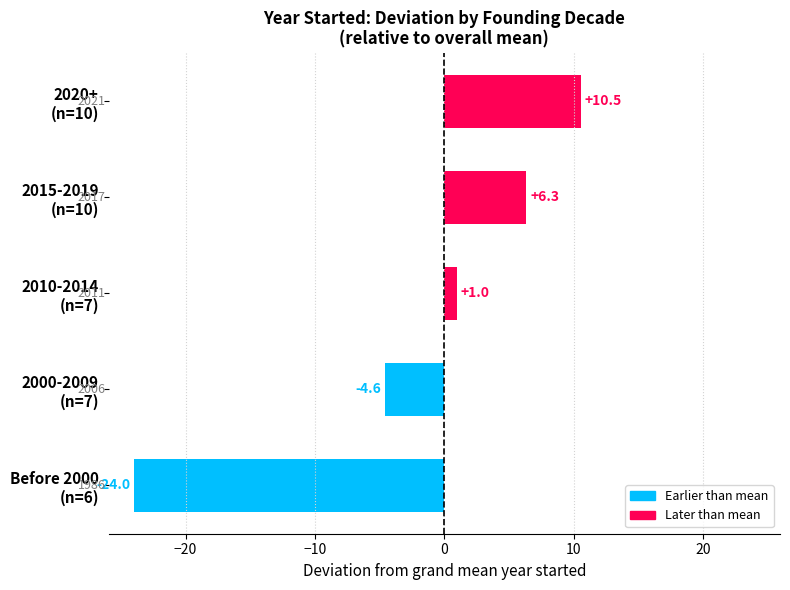

Which category has the highest value across all series?

2020+
(n=10)